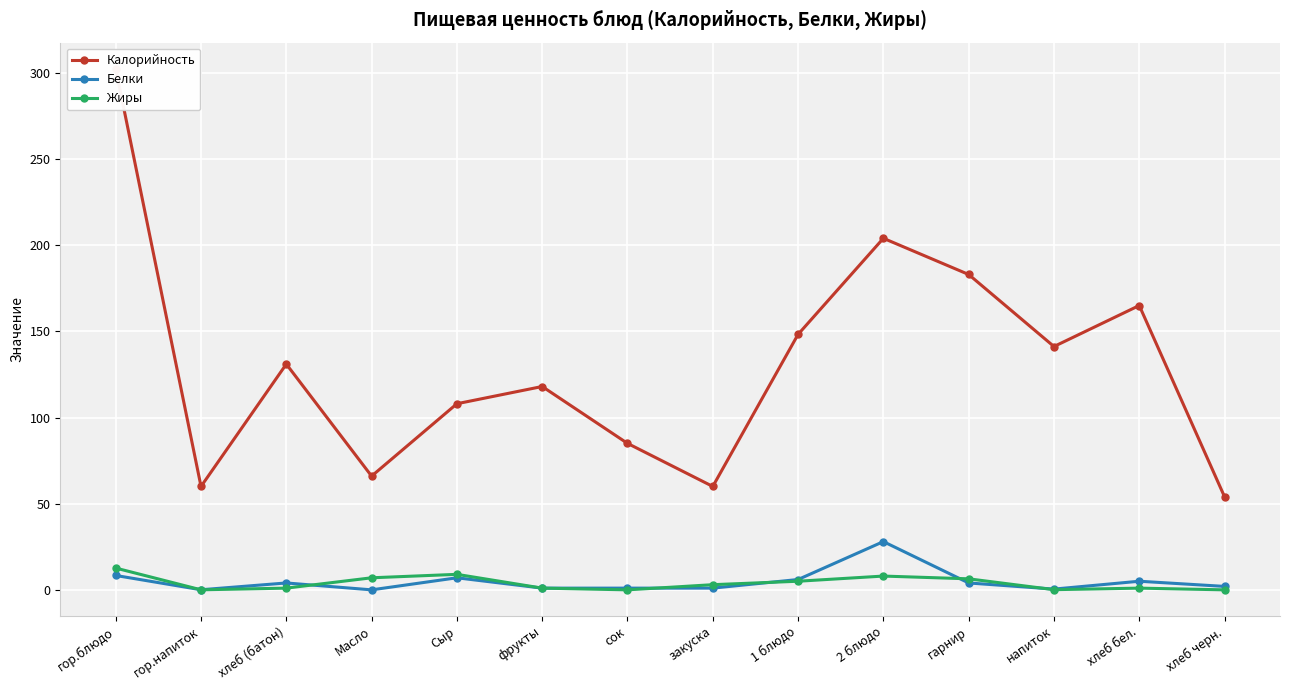

What position from the left is 2 блюдо?

10